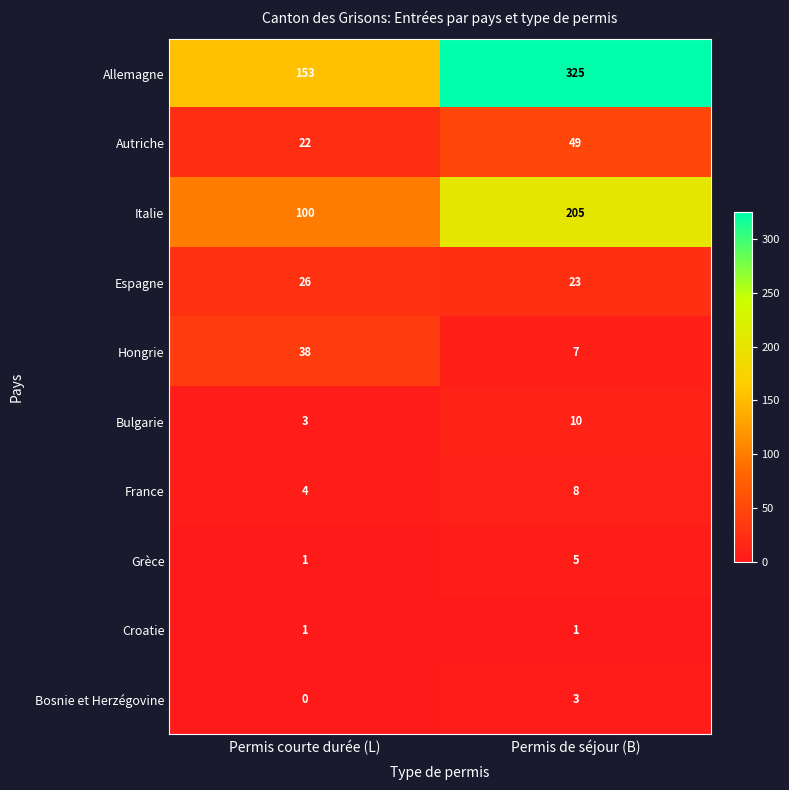

Which category has the highest value across all series?

Permis de séjour (B)